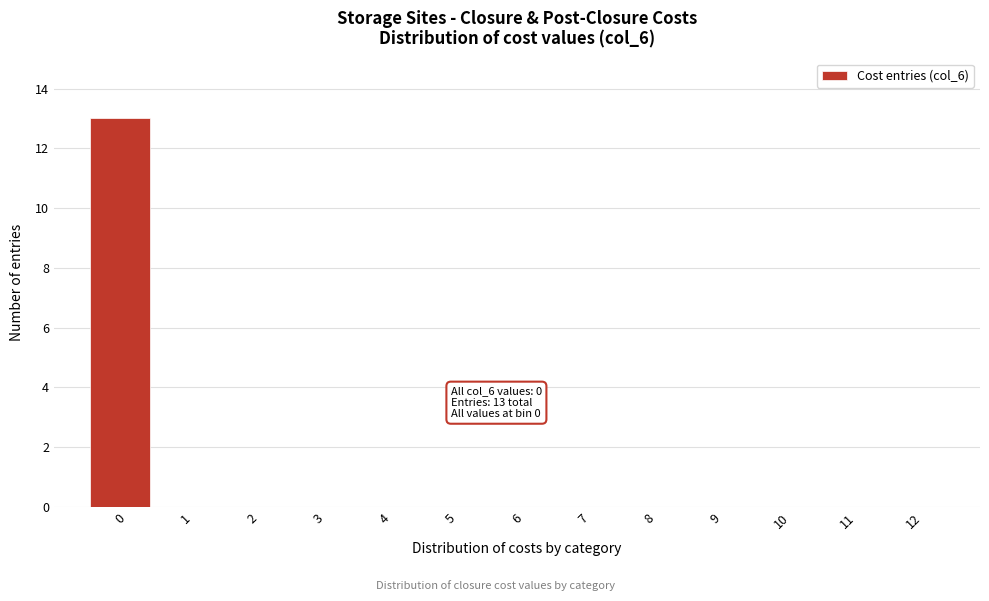

Which range on the x-axis has the tallest bar?

-0.5 to 0.5